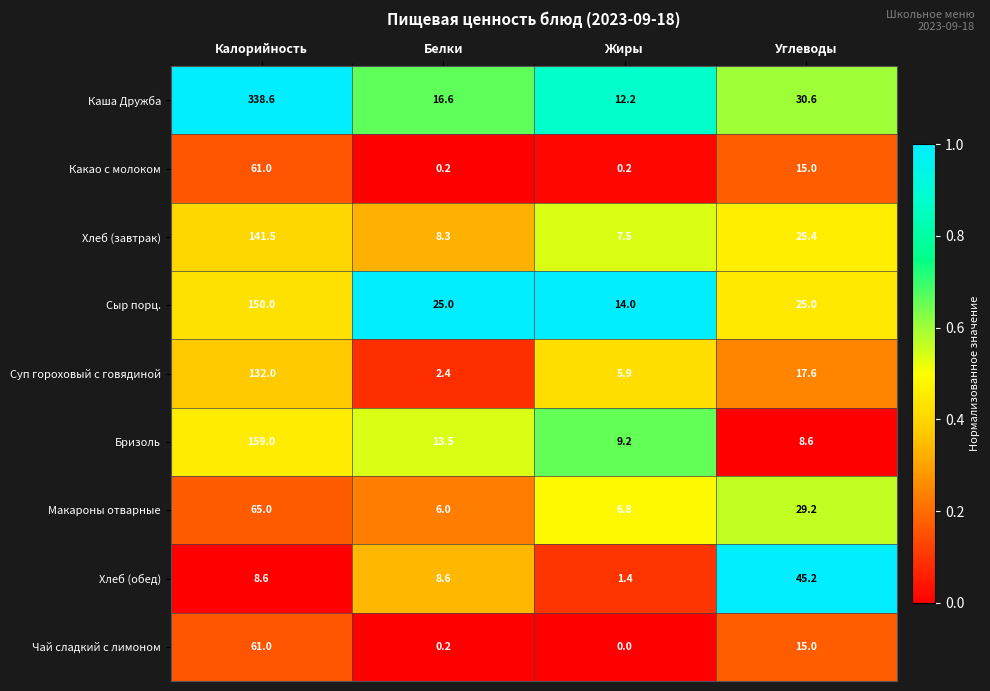

What is the total value across all series at Белки?

80.8